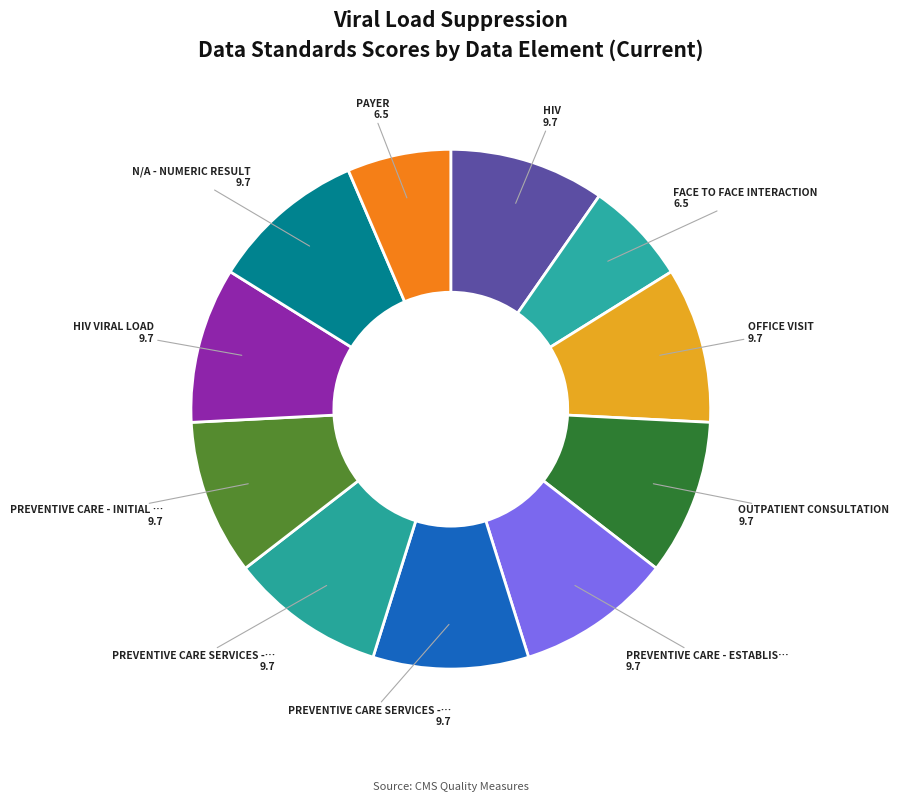

How many segments does this pie chart have?

11